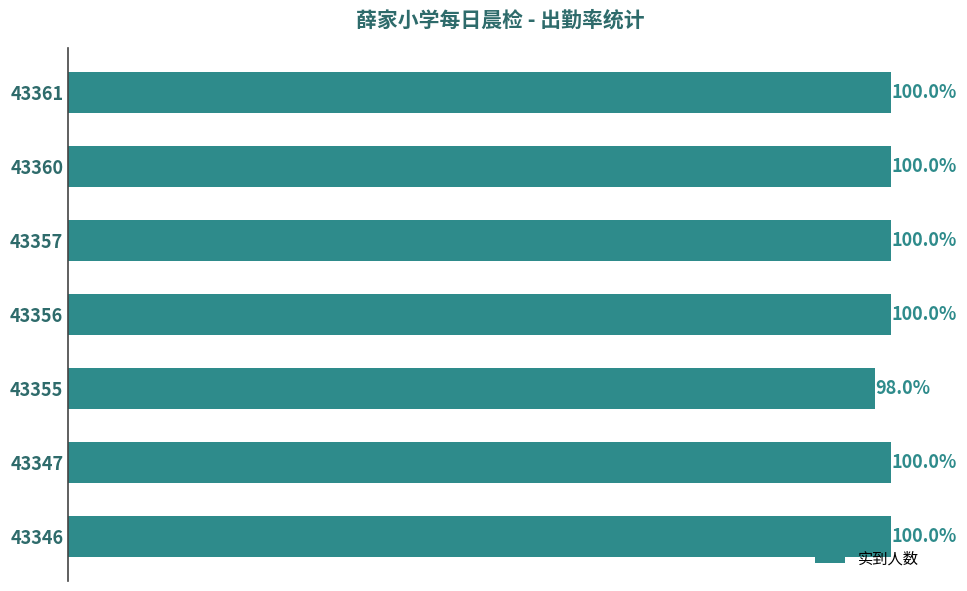

Does the chart contain any negative values?

No